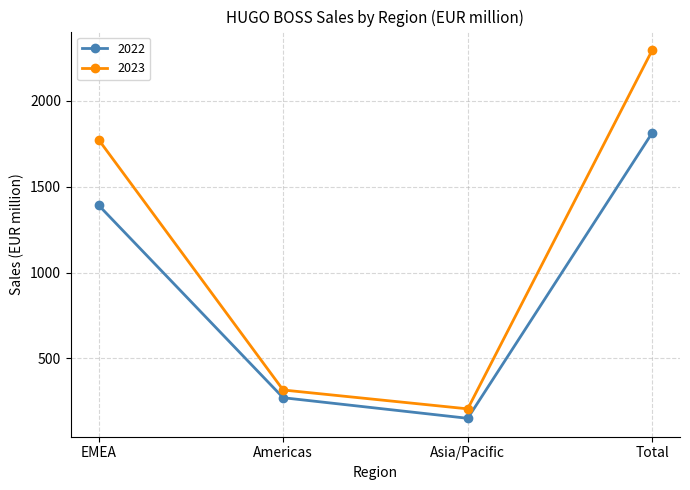

True or false: 2022 and 2023 intersect in this chart.

False